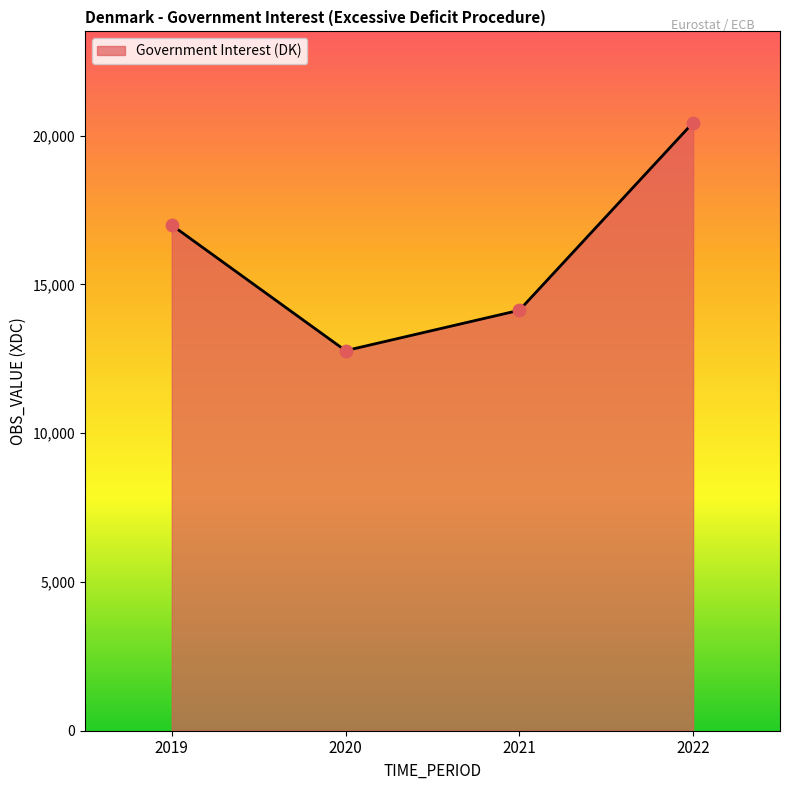

What is the change in value from 2019 to 2020?

-4218.5